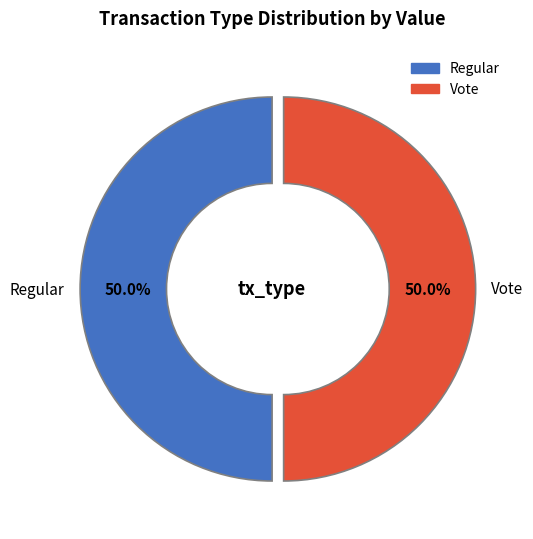

What is the total percentage of Regular and Vote?

100.0%